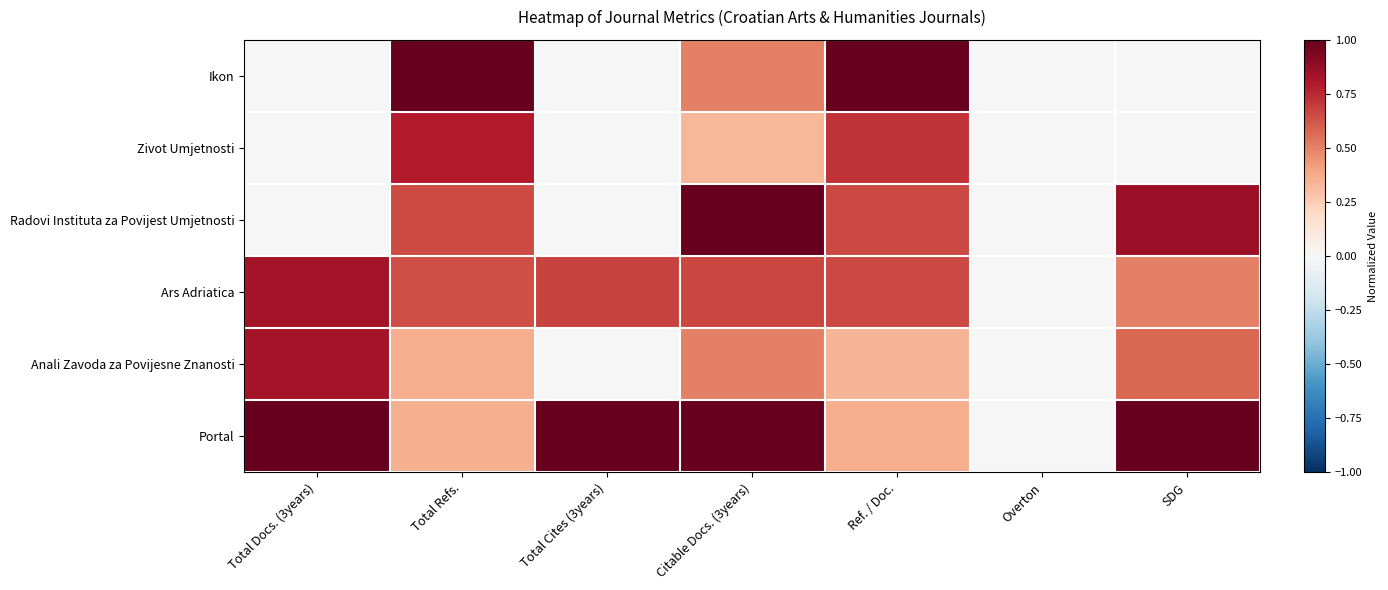

What is the total value across all series at Total Docs. (3years)?

2.7